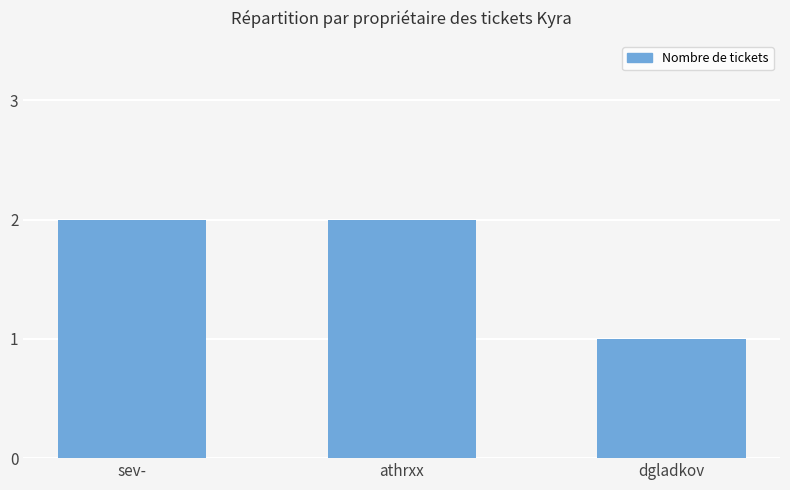

How many bars are there in total?

3